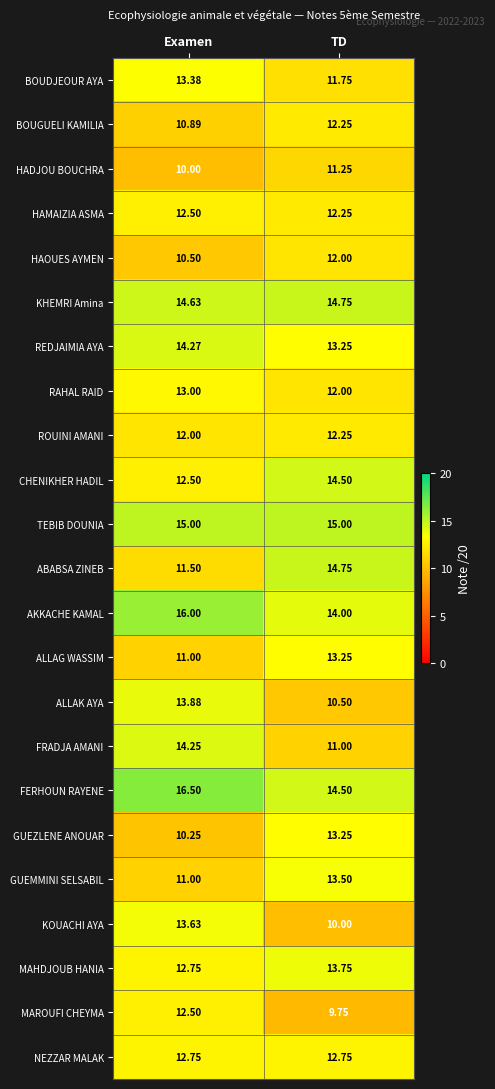

Which category has the highest value across all series?

Examen